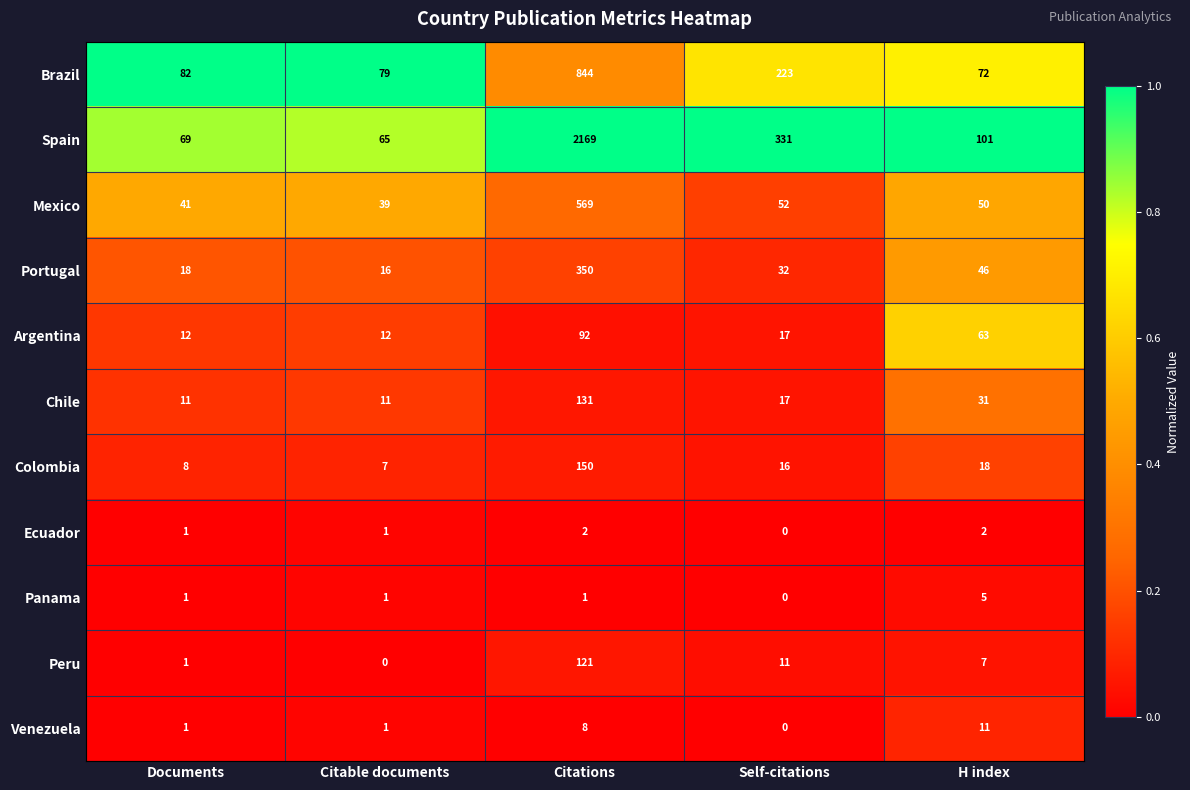

At which category is the sum across all series the highest?

Citations